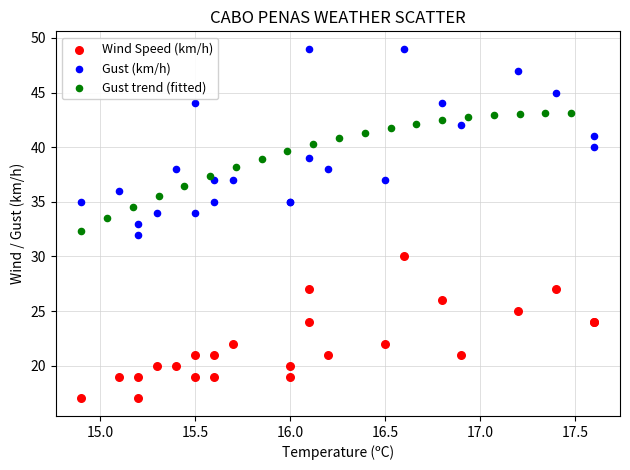

Which series contains the highest Y value?

Gust (km/h)